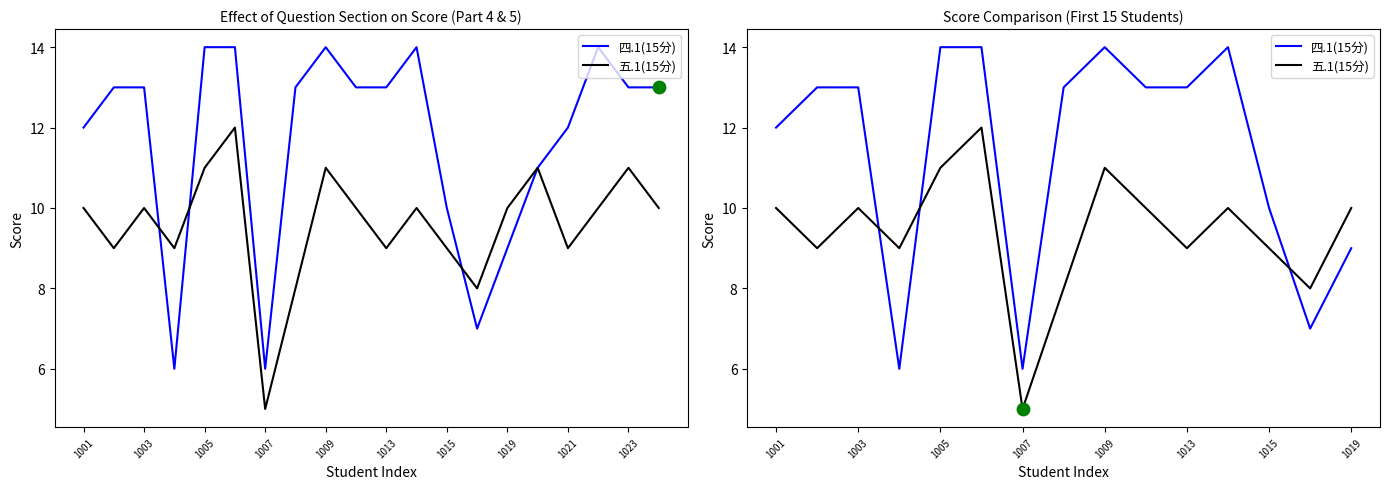

Which series reaches the maximum Y coordinate?

四.1(15分)